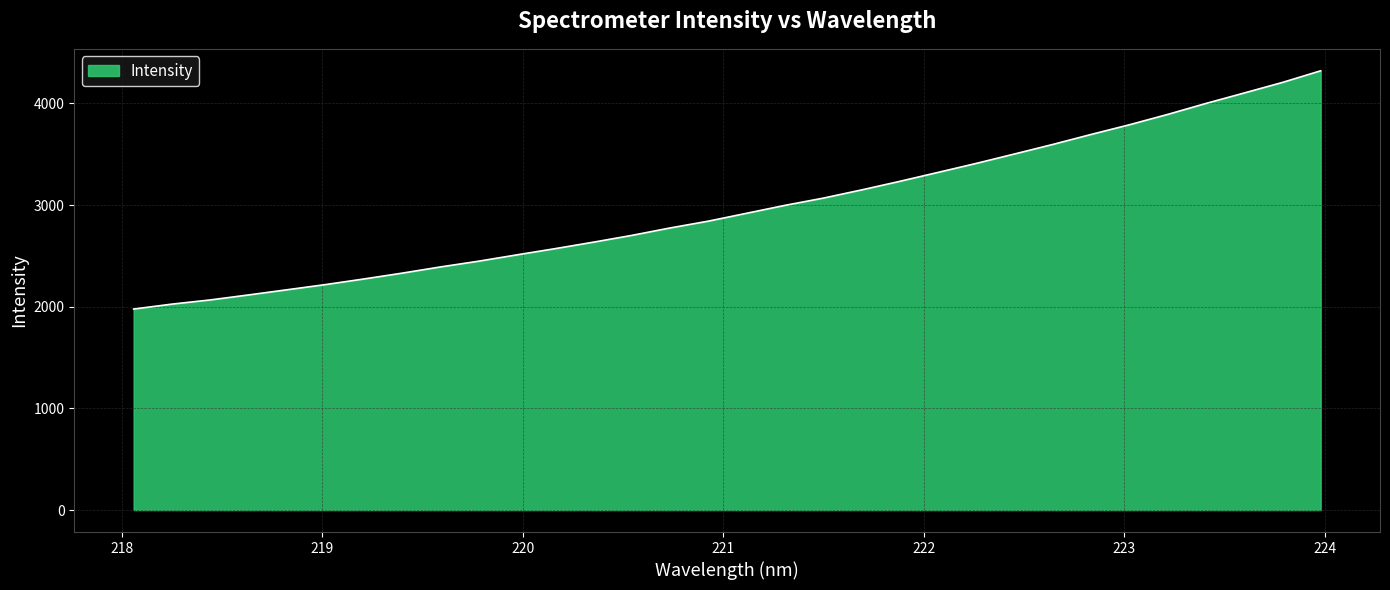

True or false: the data has more than 0 interior local peaks.

False